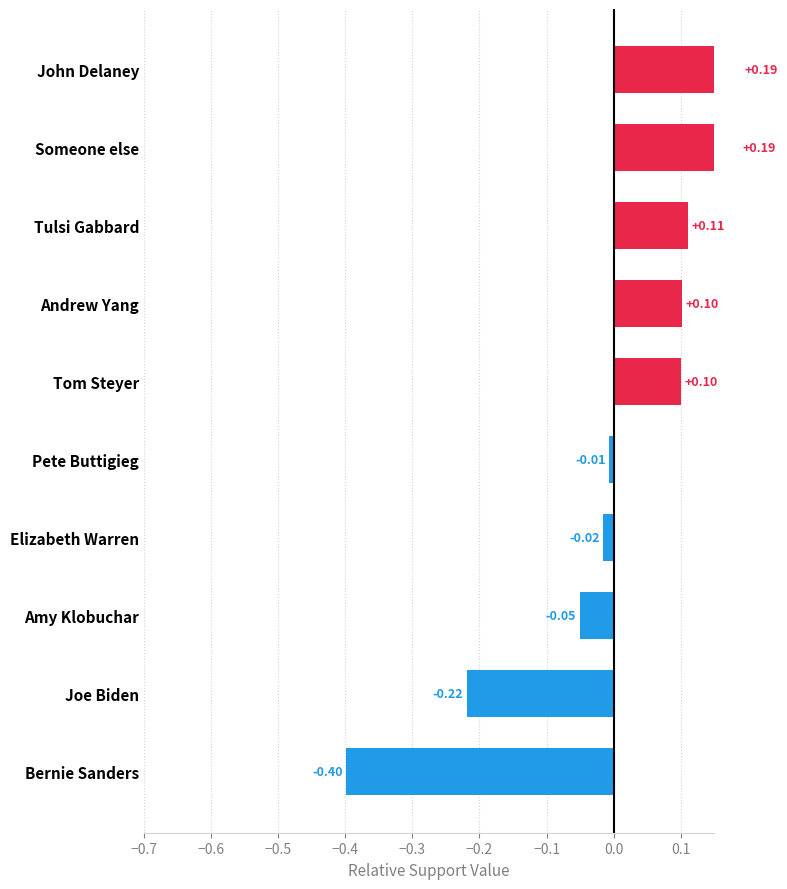

Does the chart contain stacked bars?

No